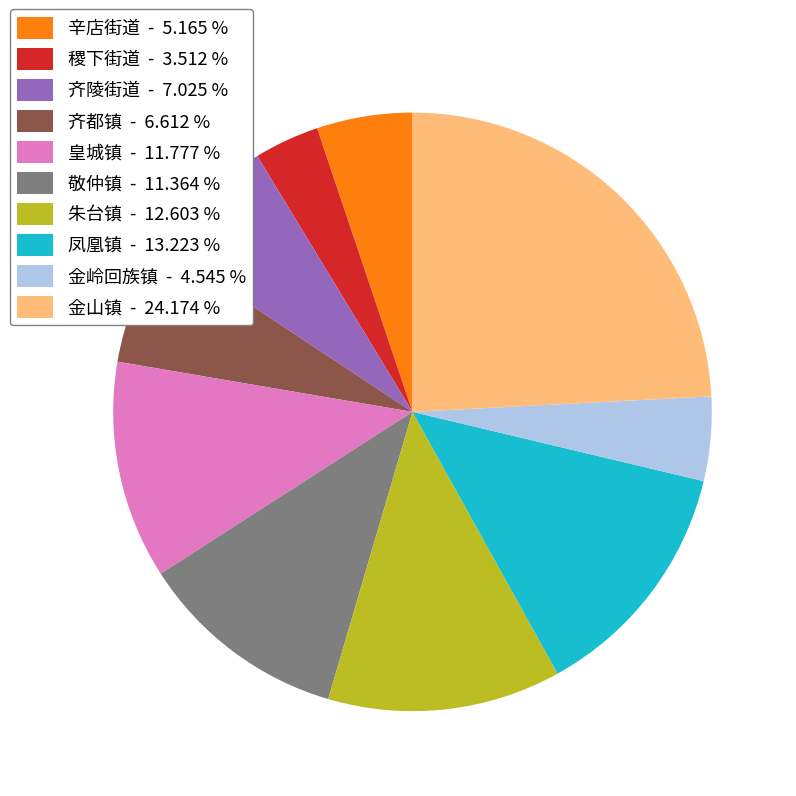

Does 金山镇 - 24.174 % account for over 50% of the chart?

No